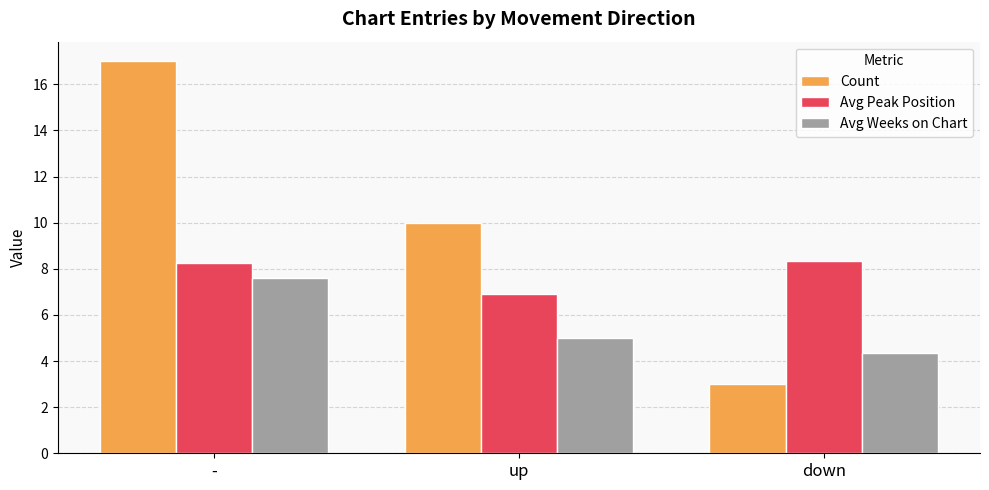

How many data points does each series have?

3